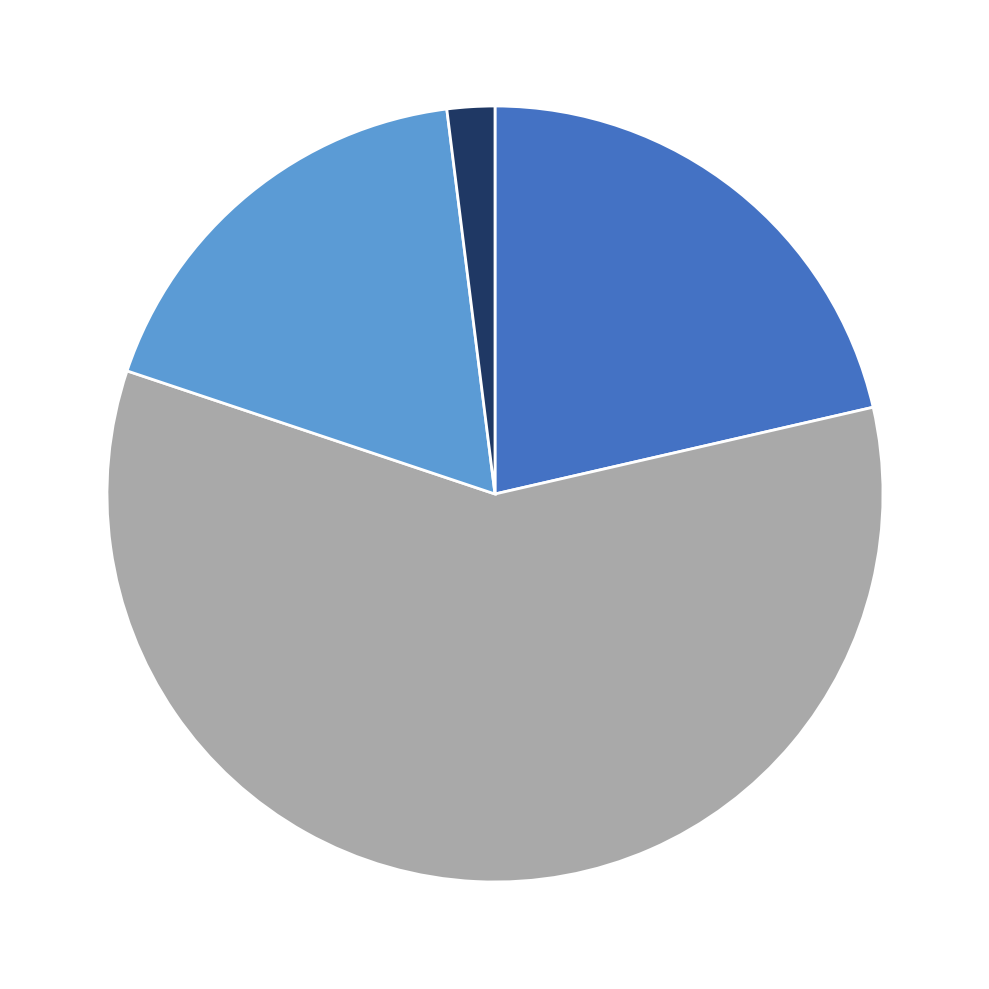

Count the number of slices in the pie.

4